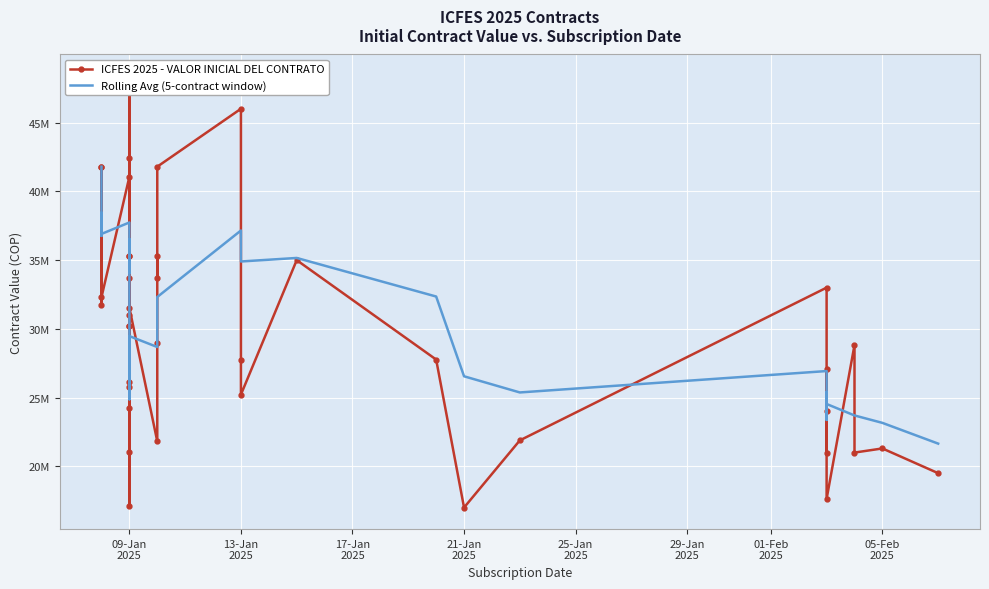

What is the sum of all ICFES 2025 - VALOR INICIAL DEL CONTRATO values?

1196741666.0